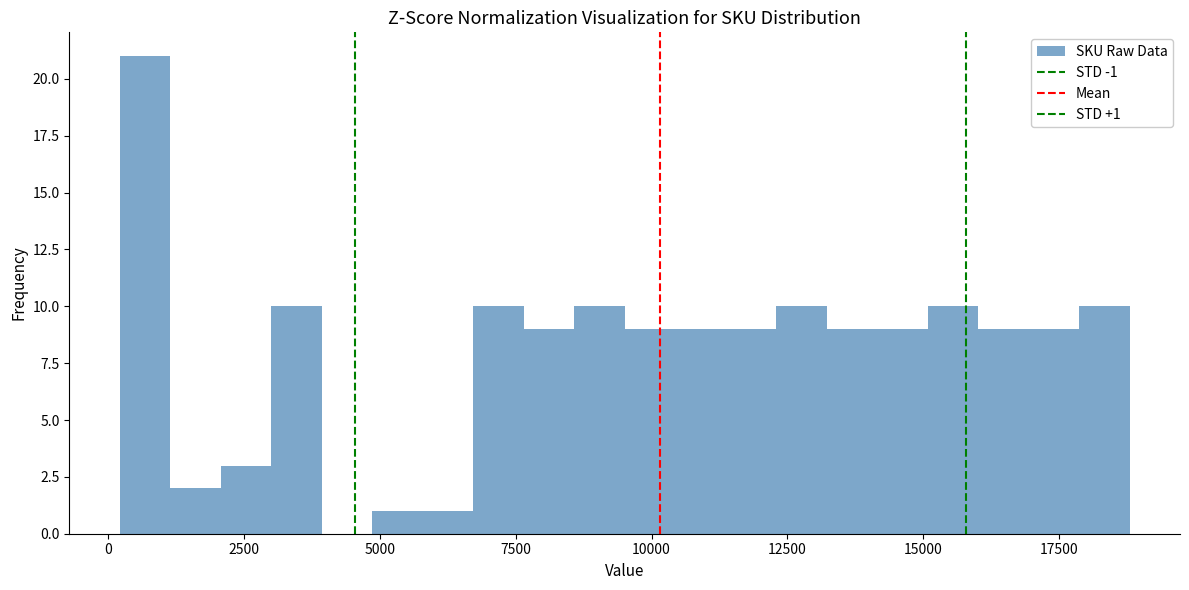

Read against the x-axis, roughly where is the centre of the tallest bar?

500